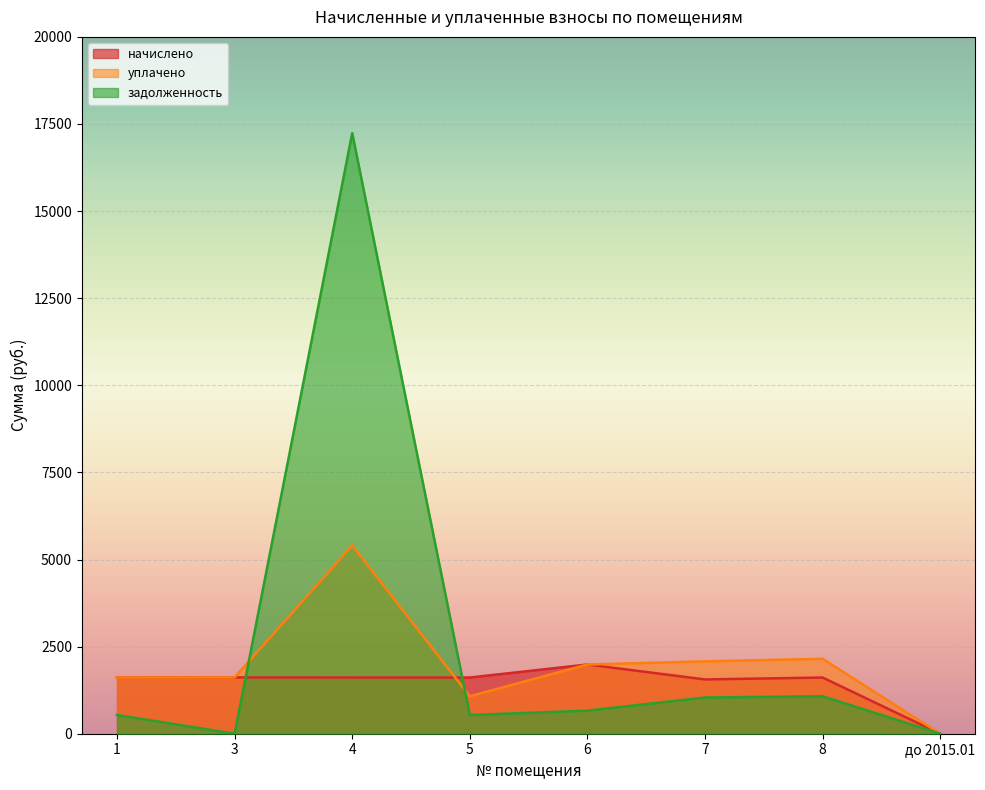

In уплачено, how many points are higher than both neighbors (excluding endpoints)?

2